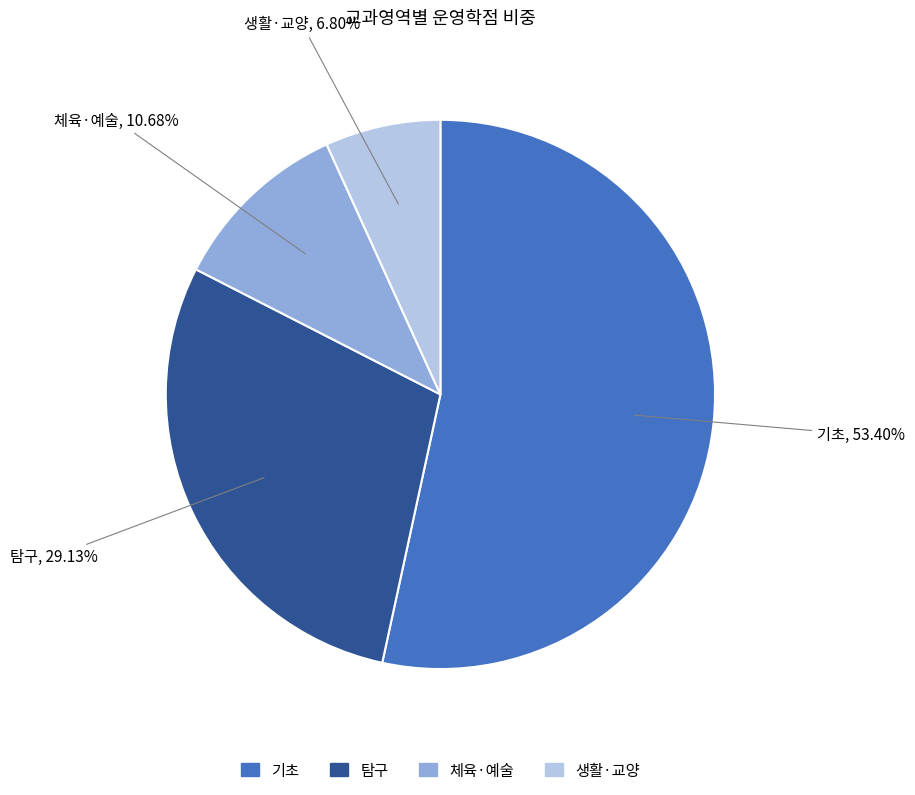

To the nearest percent, what percentage of the pie is 탐구?

29%